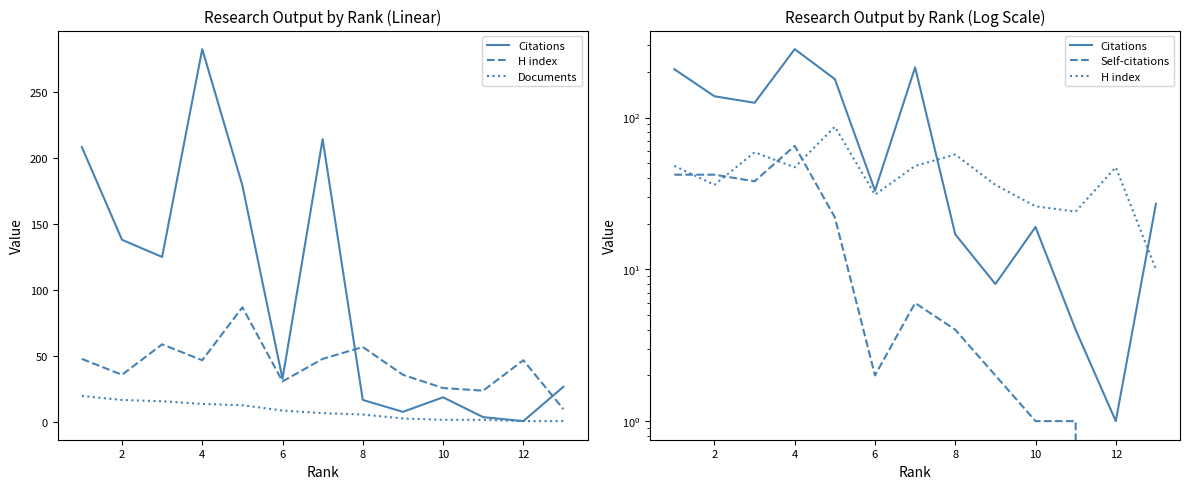

How many series are shown in this chart?

4